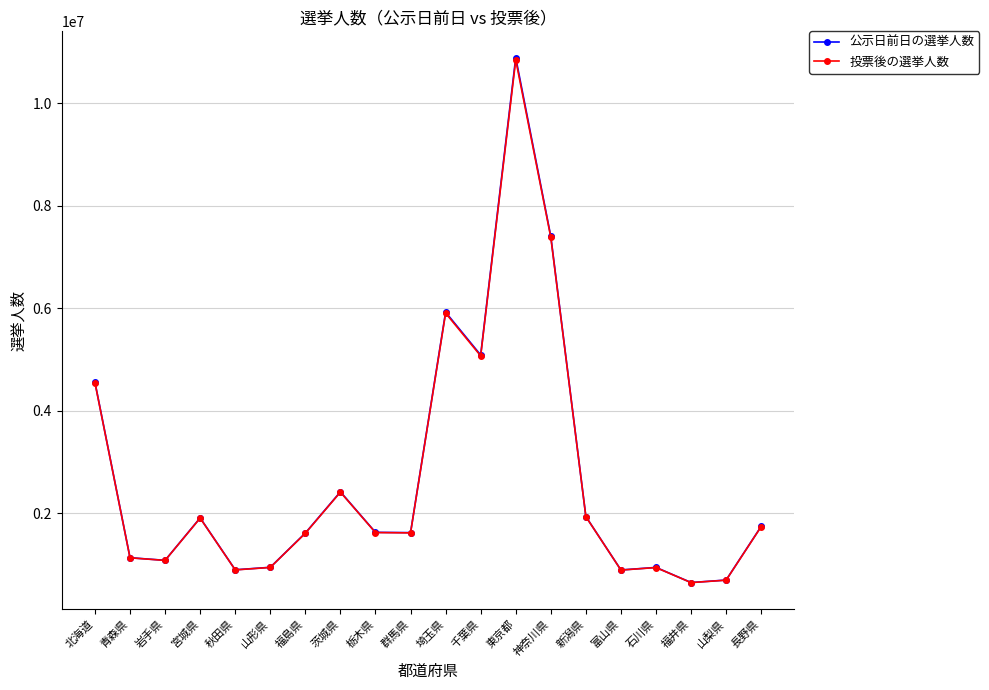

Does the chart display data point markers on the line(s)?

Yes